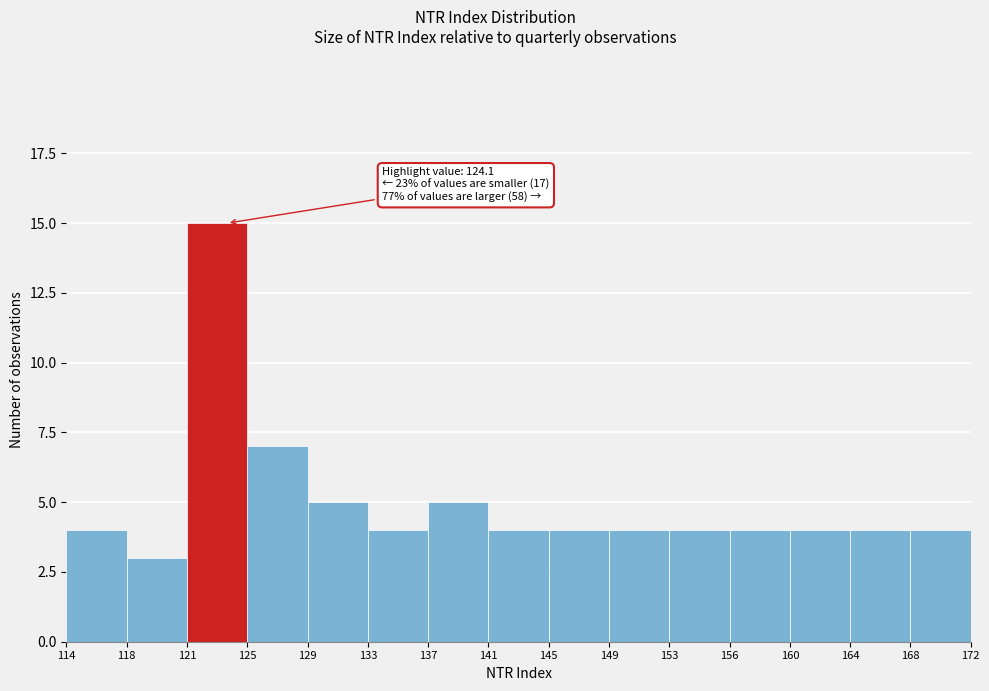

Which range on the x-axis has the tallest bar?

121 to 125